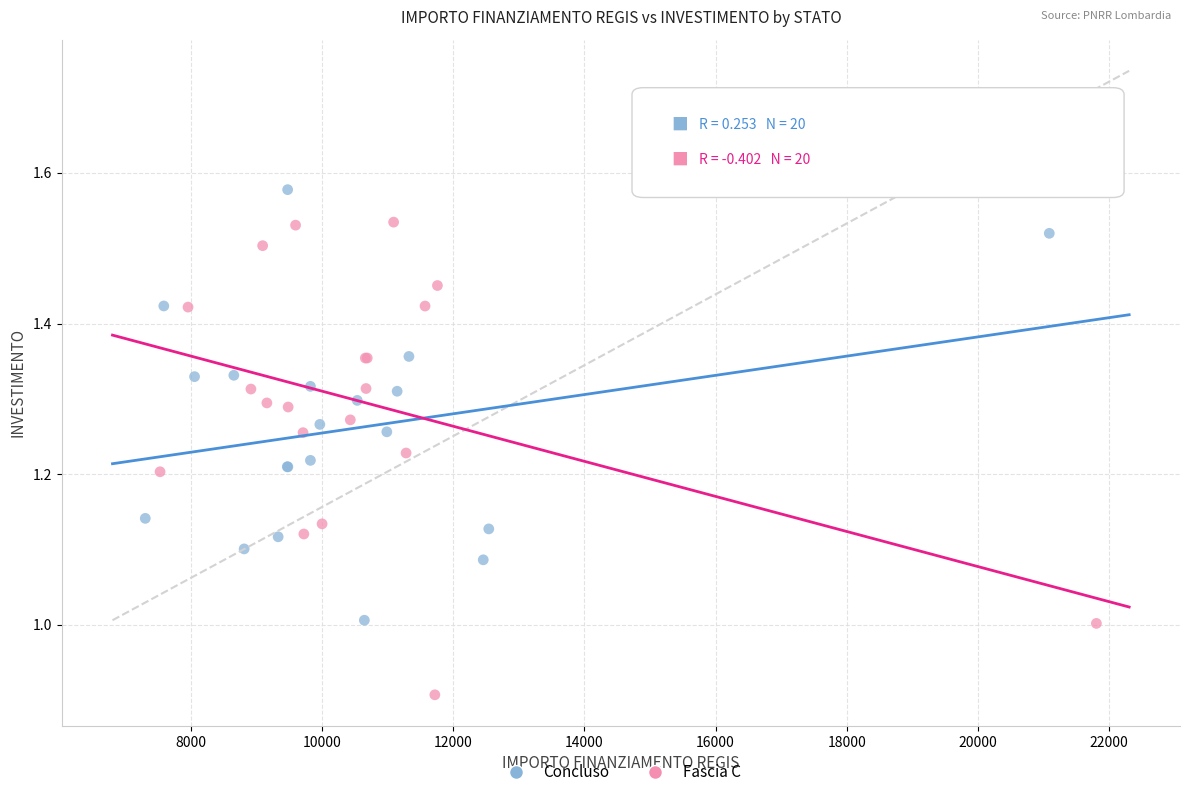

Which series has the widest spread of Y values?

Fascia C